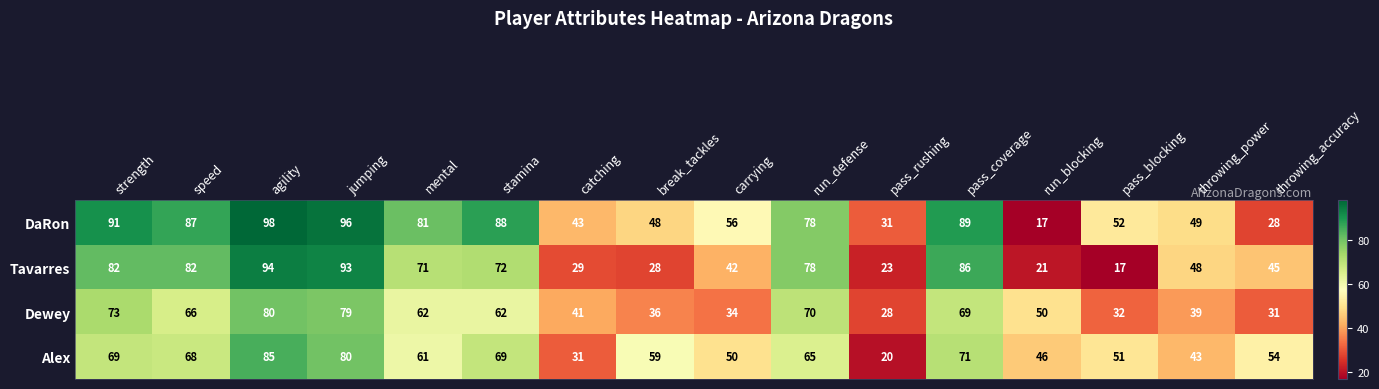

Rank the series by their maximum value, from lowest to highest.

Dewey, Alex, Tavarres, DaRon